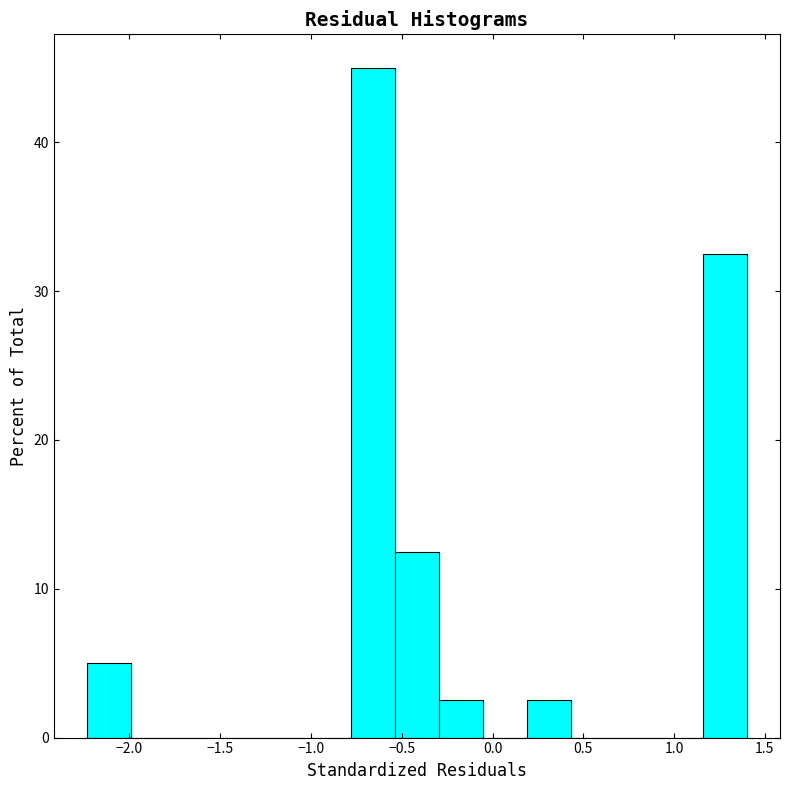

Reading left to right, list every bar in this chart as the range it spans on the x-axis followed by its height. Neither the bar edges nor the heights are printed on the chart, so give them approximately, as read against the axes.

-2.25 to -2.00: 5
-2.00 to -1.75: 0
-1.75 to -1.50: 0
-1.50 to -1.25: 0
-1.25 to -1.00: 0
-1.00 to -0.80: 0
-0.80 to -0.55: 45
-0.55 to -0.30: 13
-0.30 to -0.05: 3
-0.05 to 0.20: 0
0.20 to 0.45: 3
0.45 to 0.65: 0
0.65 to 0.90: 0
0.90 to 1.15: 0
1.15 to 1.40: 33